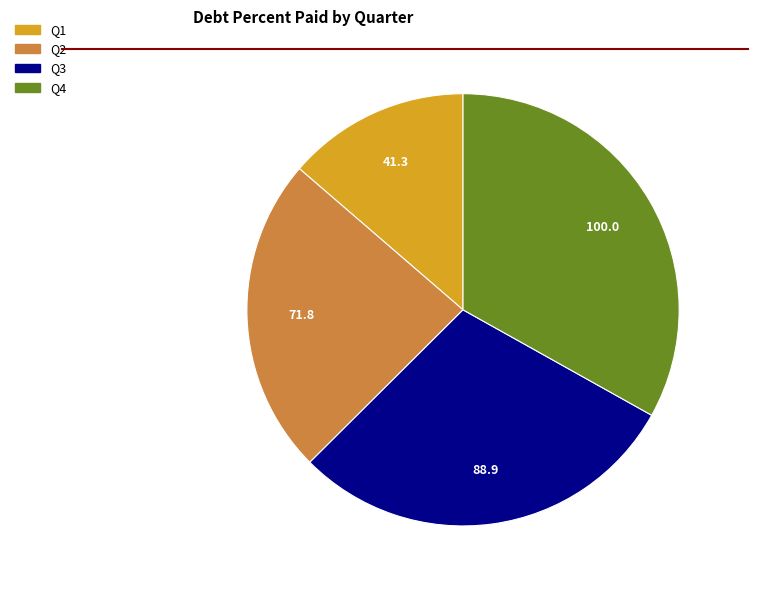

Does any single category account for the majority?

No